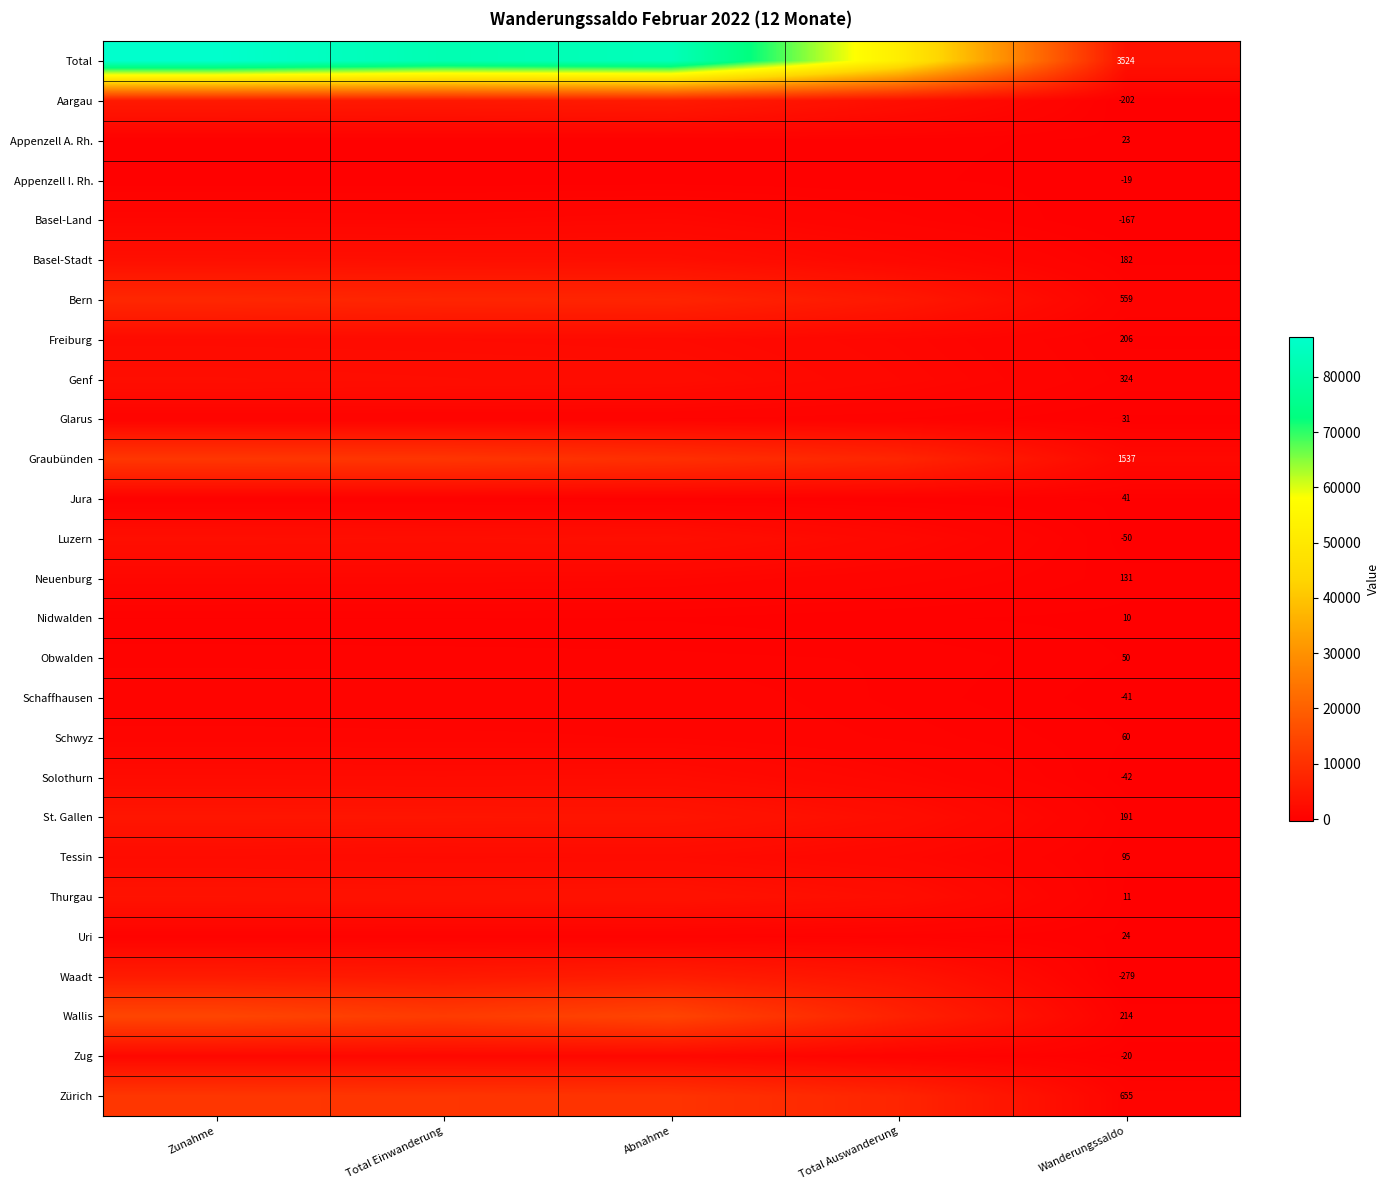

Count the number of categories in the chart.

5